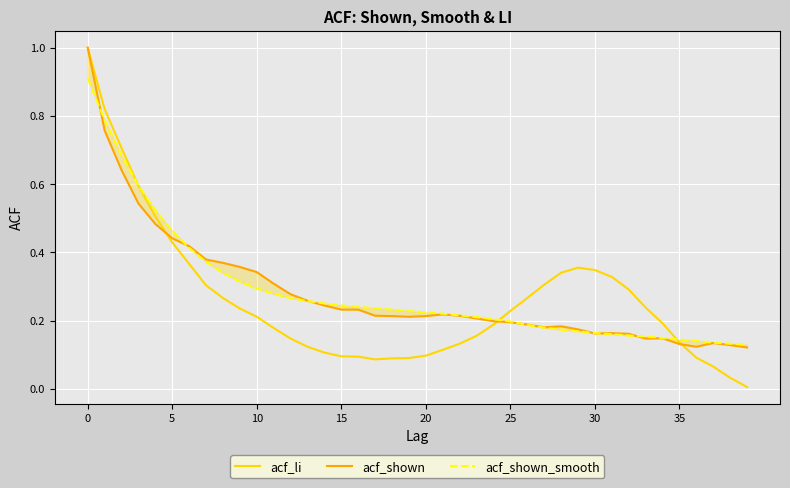

Which series changed the most between 8 and 34?

acf_shown